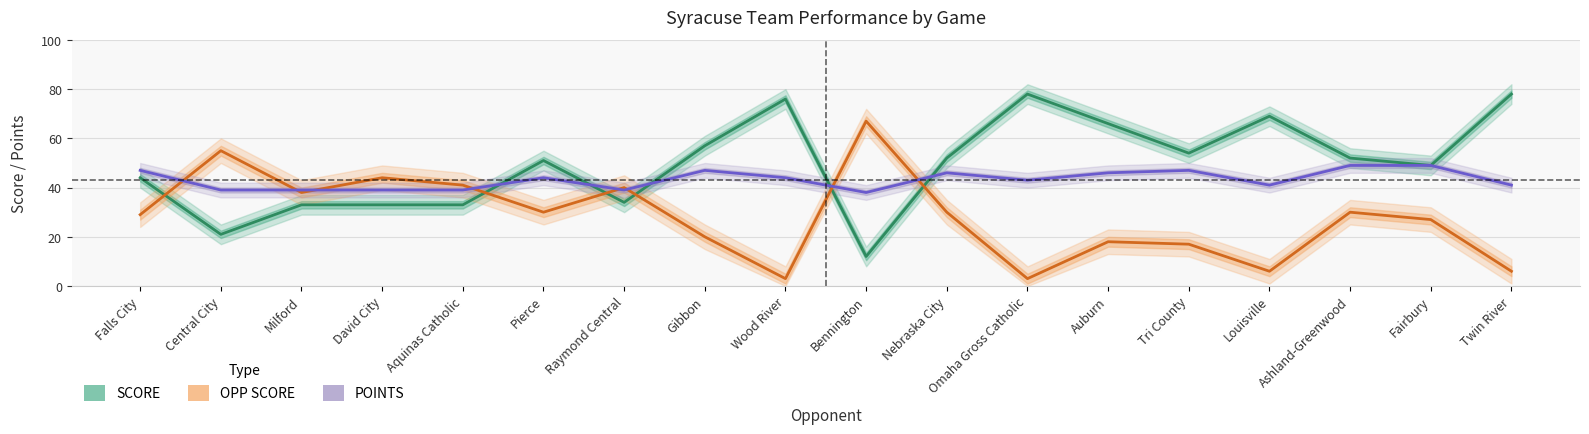

How many interior local valleys does the OPP SCORE series have?

5